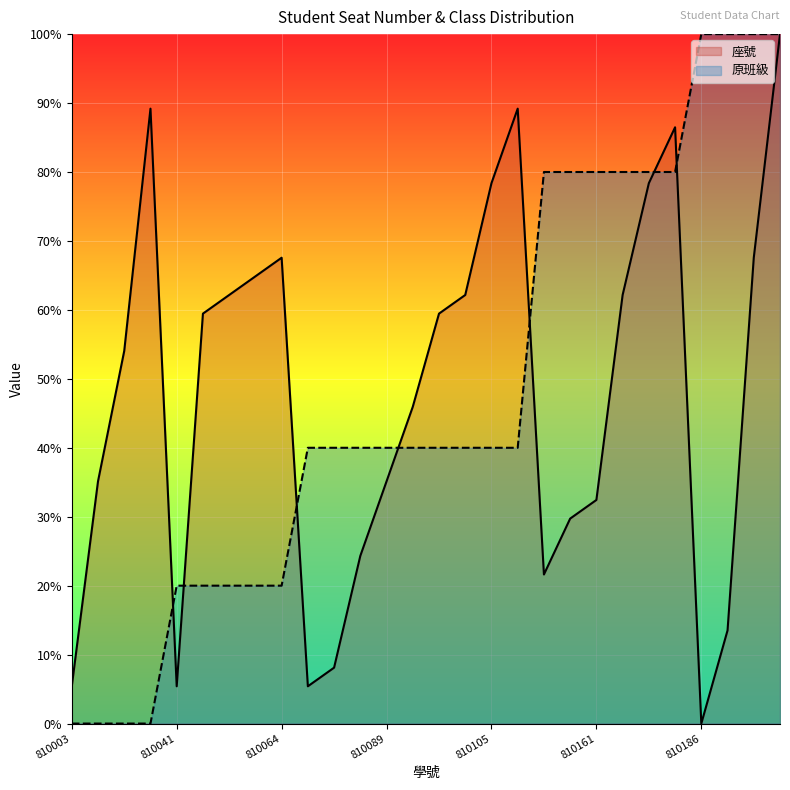

The 座號 series shows 83.9 at 810021. True or false?

False